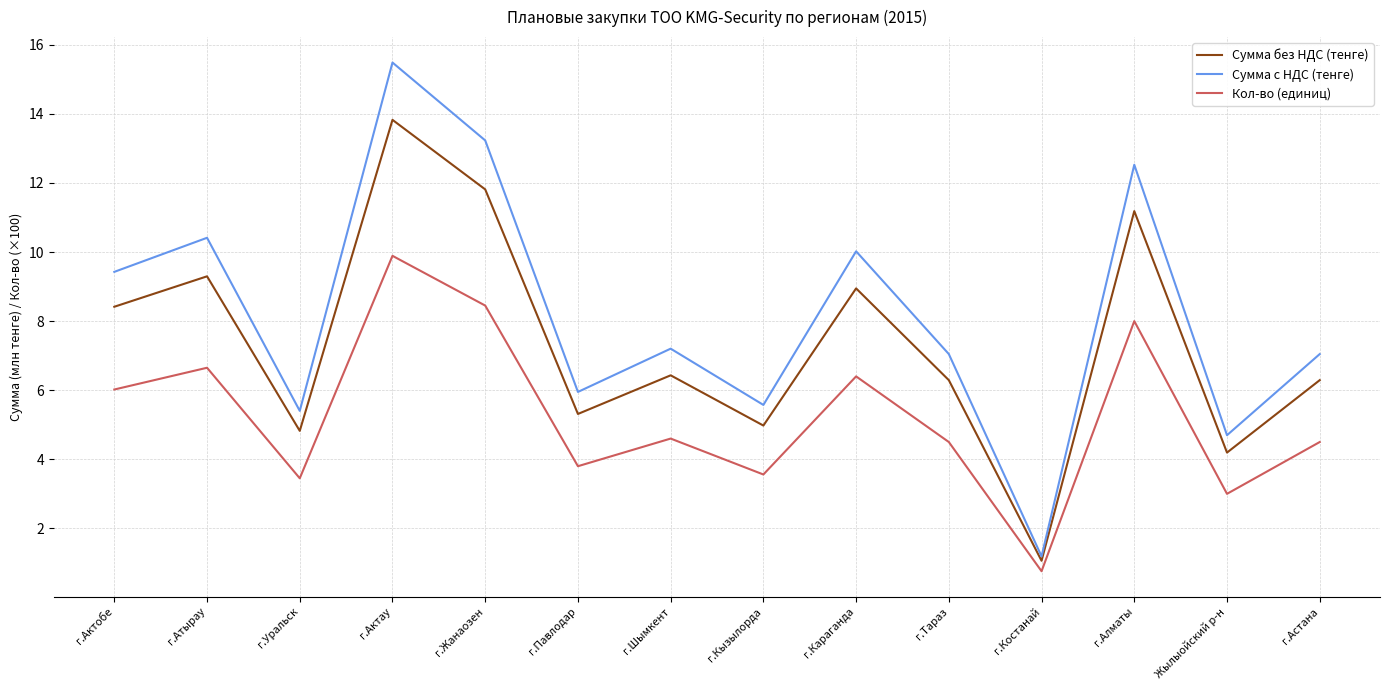

What are all the series names shown in the legend?

Сумма без НДС (тенге), Сумма с НДС (тенге), Кол-во (единиц)